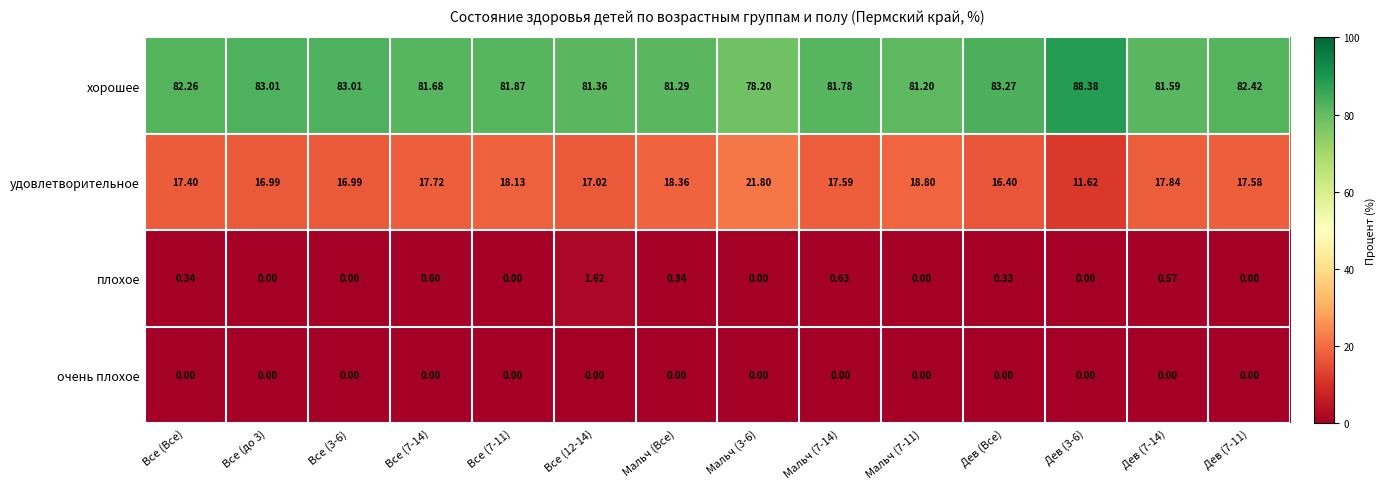

What is the spread (max minus min) of values at Все (7-11)?

81.9